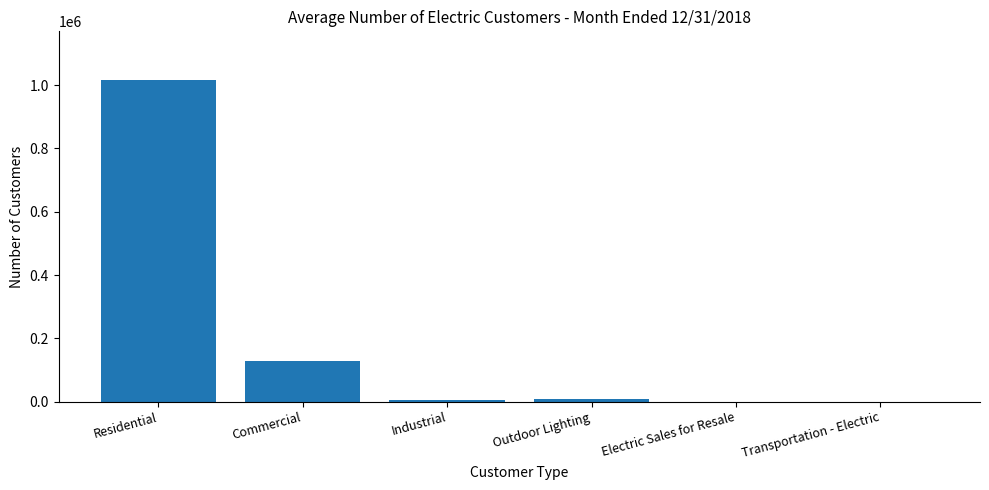

What is the maximum value shown in the chart?

1017765